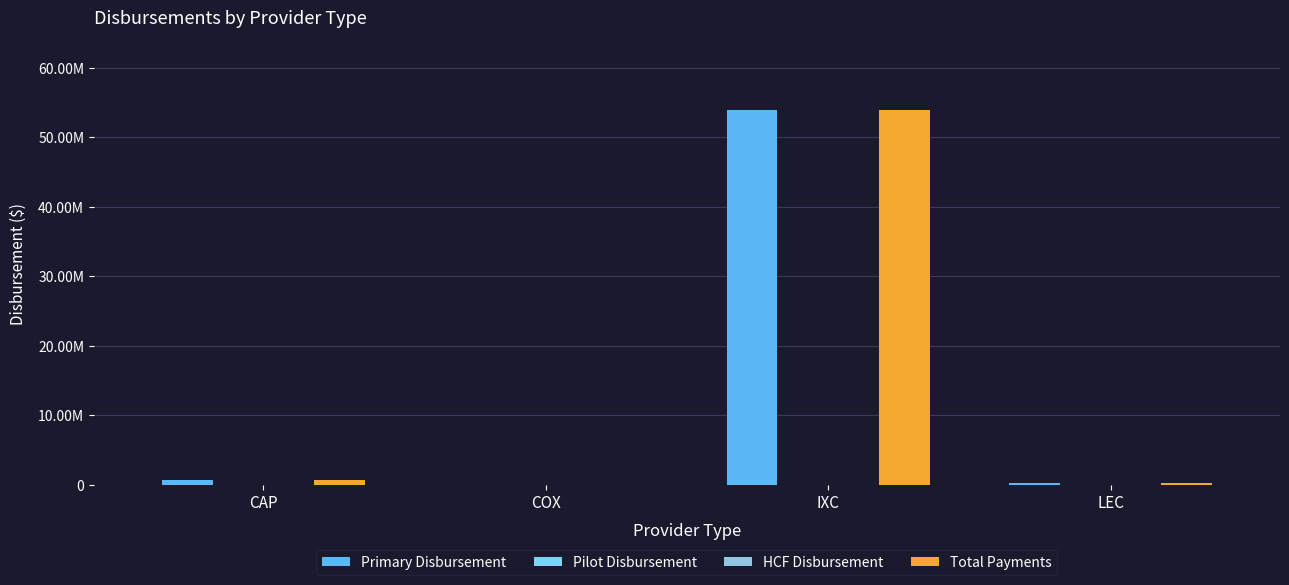

Which series has the largest total across all categories?

Primary Disbursement